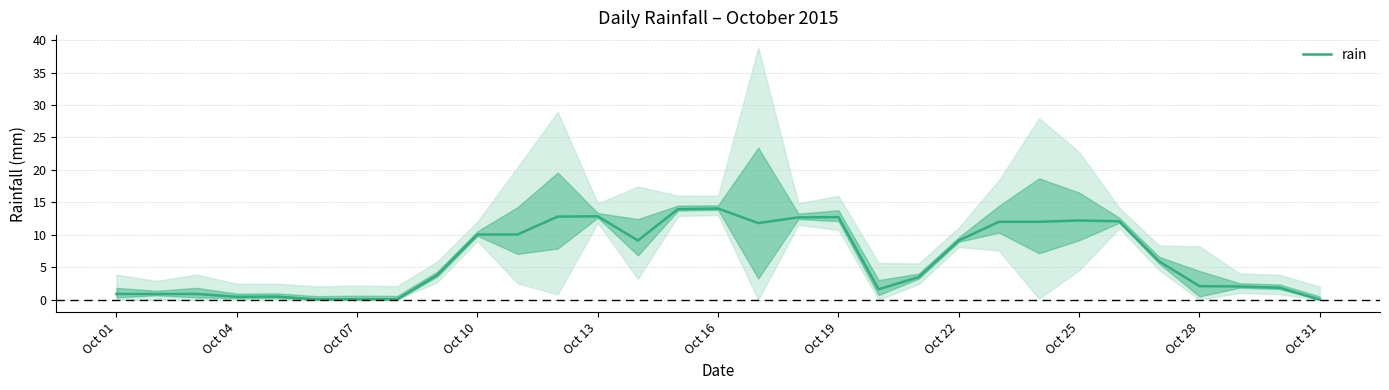

The rain series shows 2.6 at Oct 25. True or false?

False